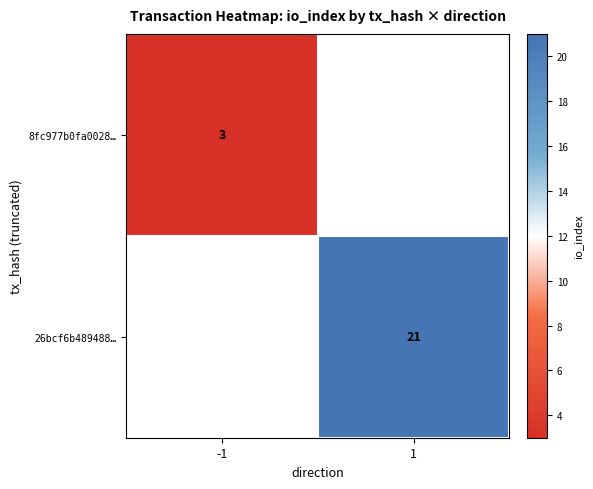

Is it true that 26bcf6b489488… equals 21 at 1?

True